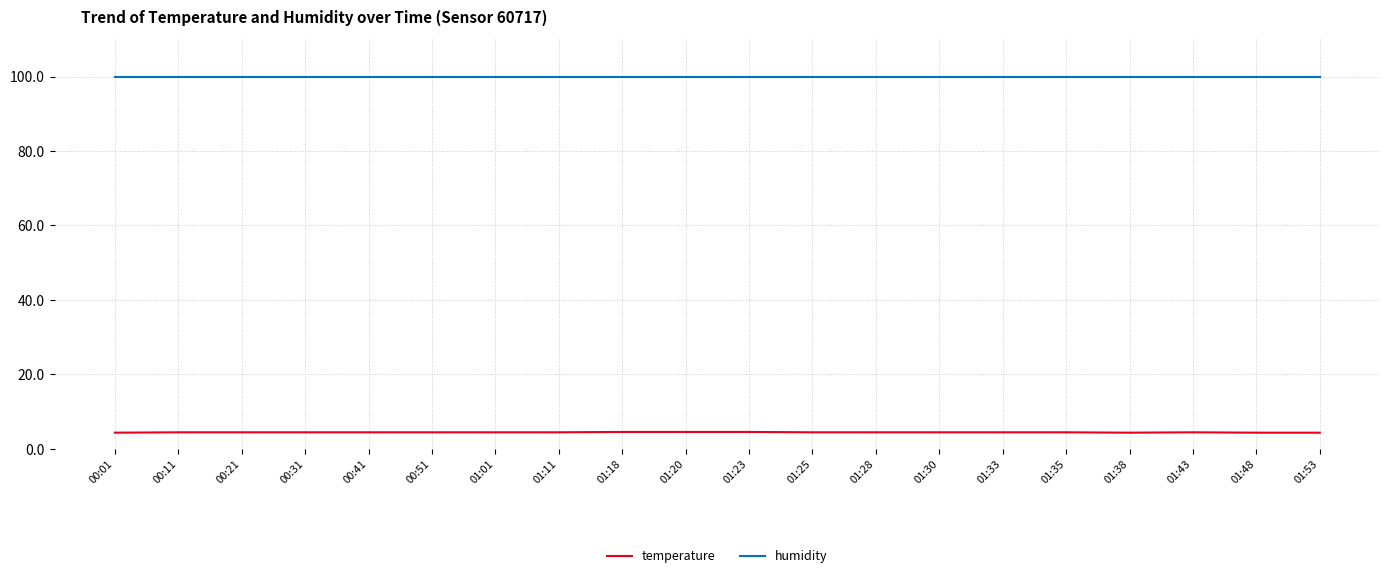

What position from the left is 01:23?

11